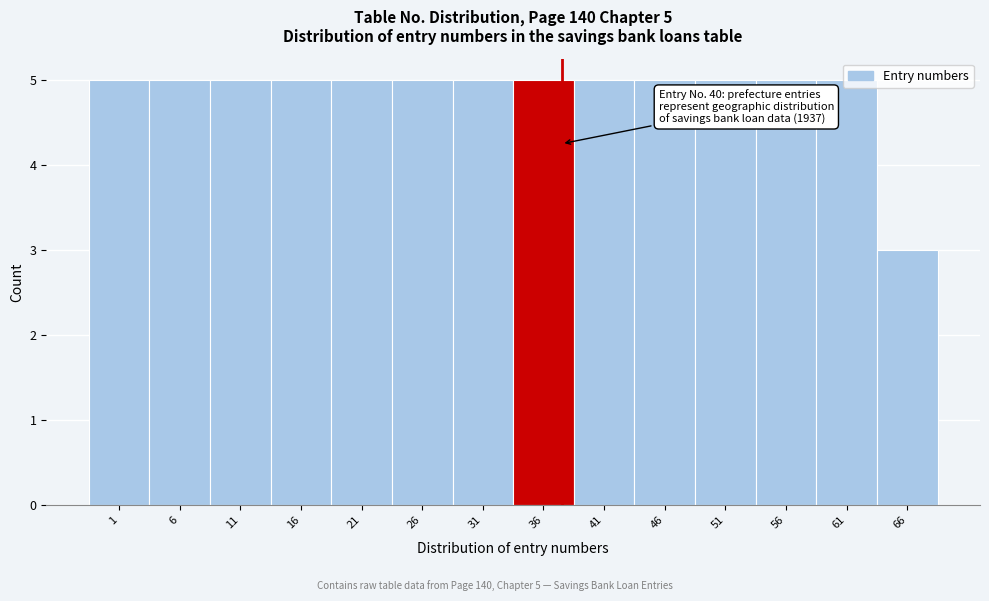

What is the value of the 1st bar from the left?

5